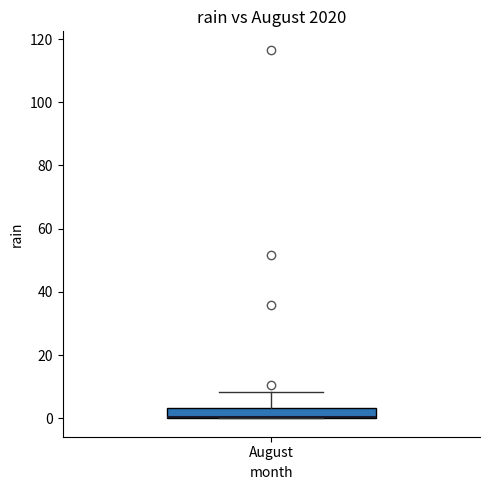

Read this box plot against the y-axis: the position of the median line, the range covered by the box, and the ends of both whiskers. The values are not printed on the chart, so give them approximately, as read against the axis.

median 0 (drawn on the box's lower edge), box 0 to 4, whiskers 0 to 8